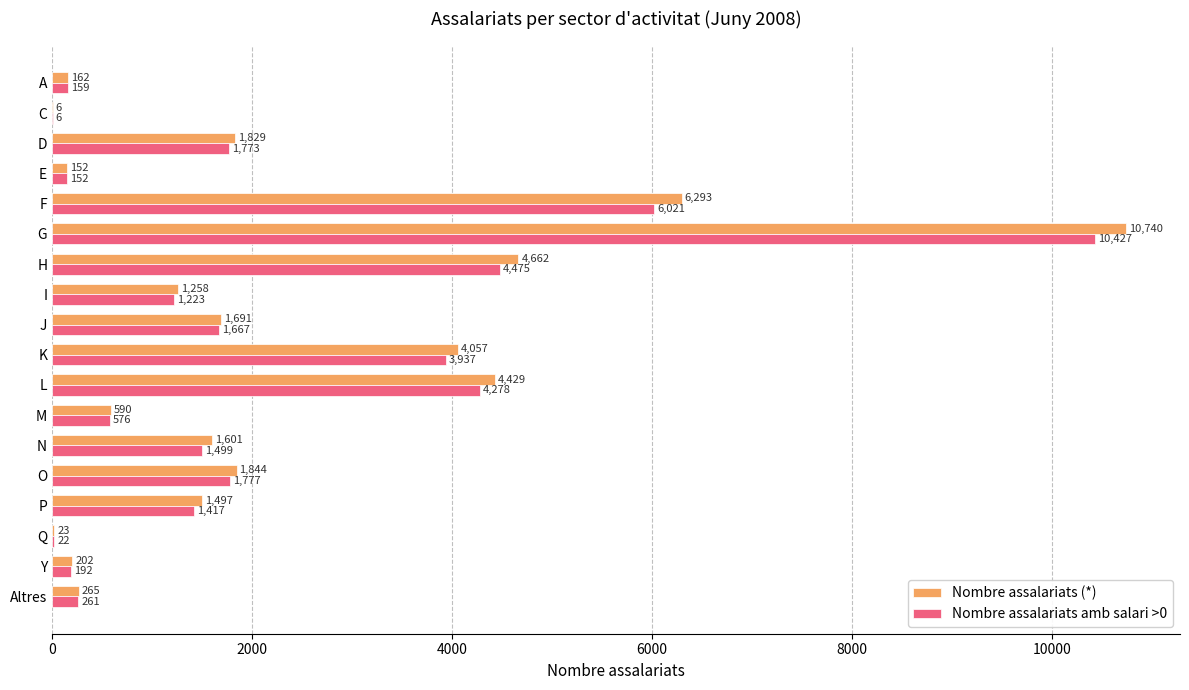

Which series has the widest spread of values?

Nombre assalariats (*)